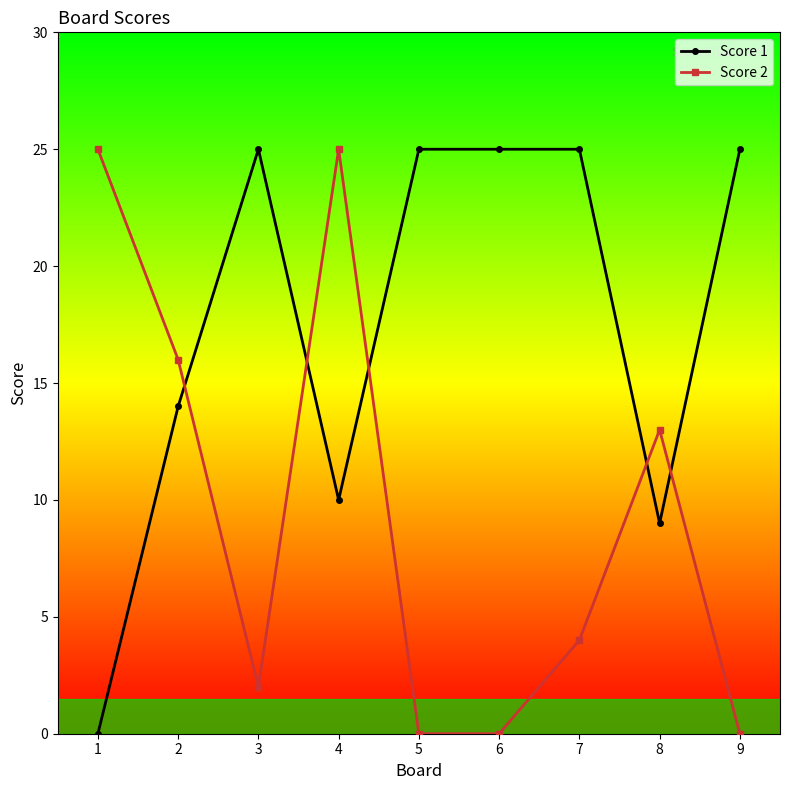

How many values in Score 1 are above zero?

8